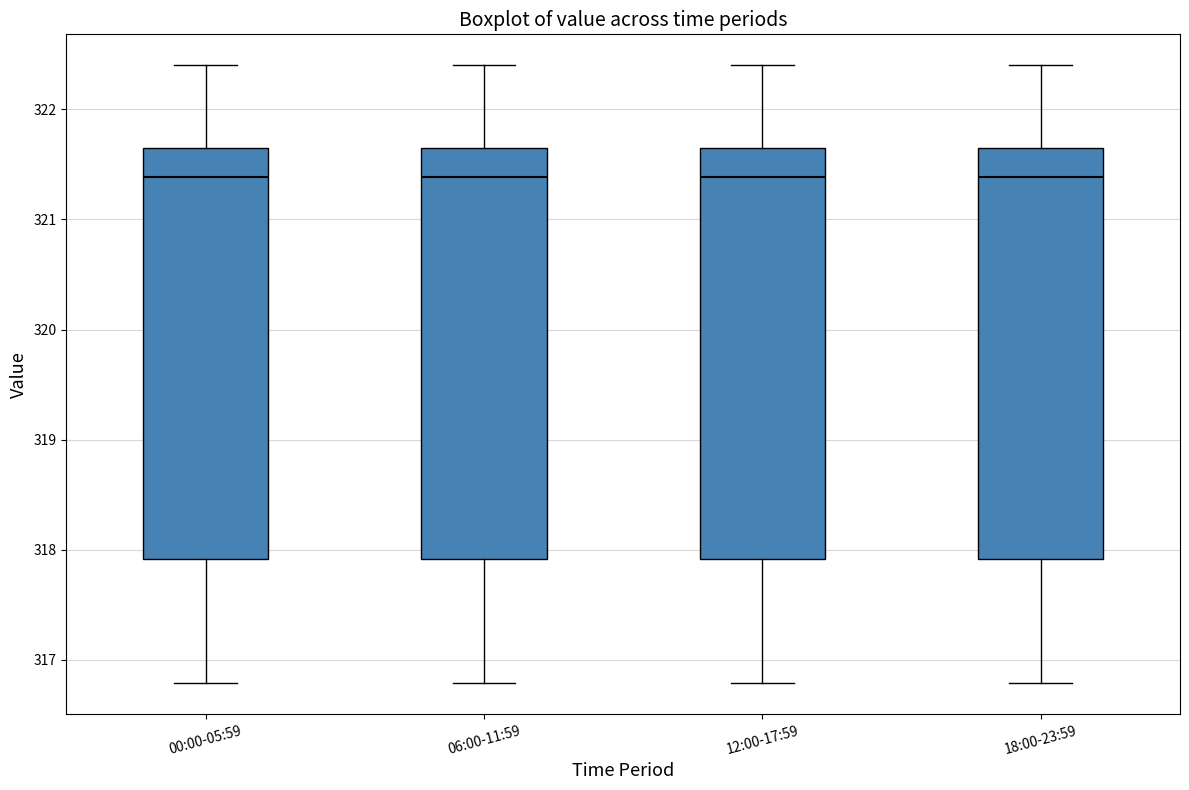

Where does the upper whisker of the box for 12:00-17:59 end on the y-axis? The values are not printed on the chart, so give them approximately, as read against the axis.

322.4